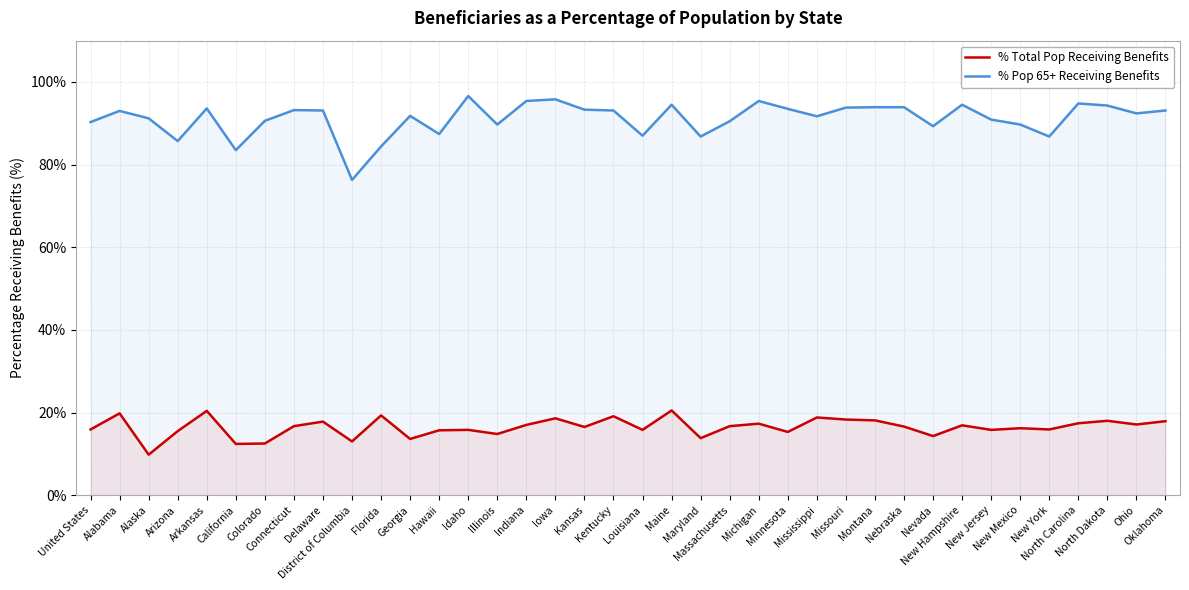

What is the difference between the highest and lowest values at New Mexico?

73.5